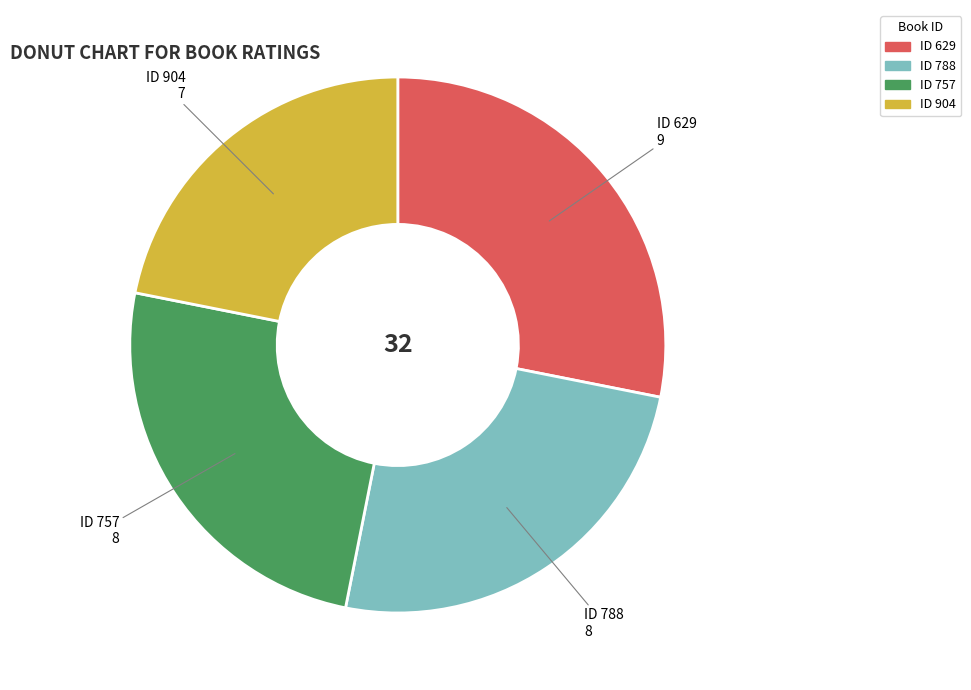

Does any single category account for the majority?

No